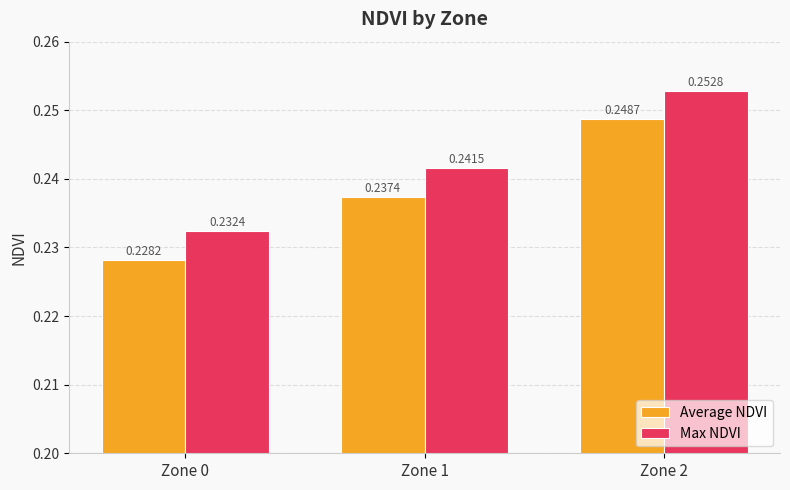

Which series has the largest total across all categories?

Max NDVI